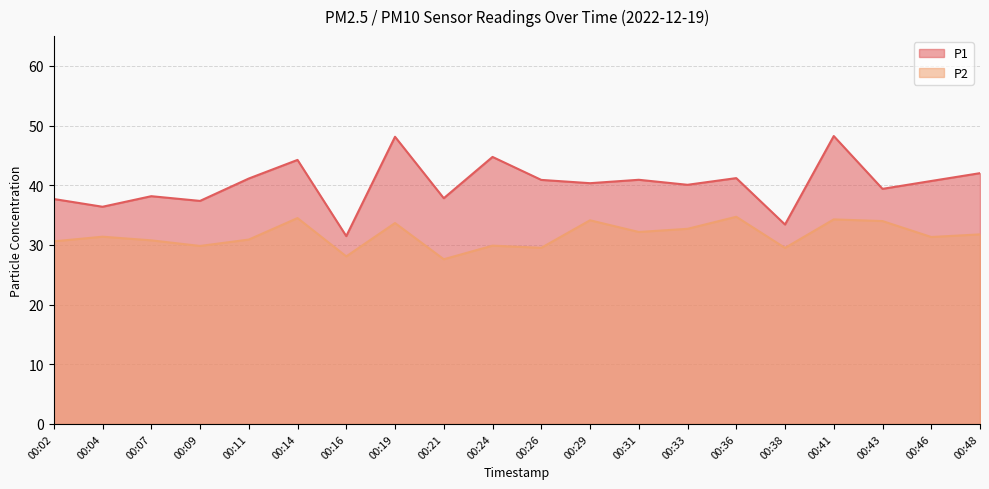

How many lines are shown in the chart?

2